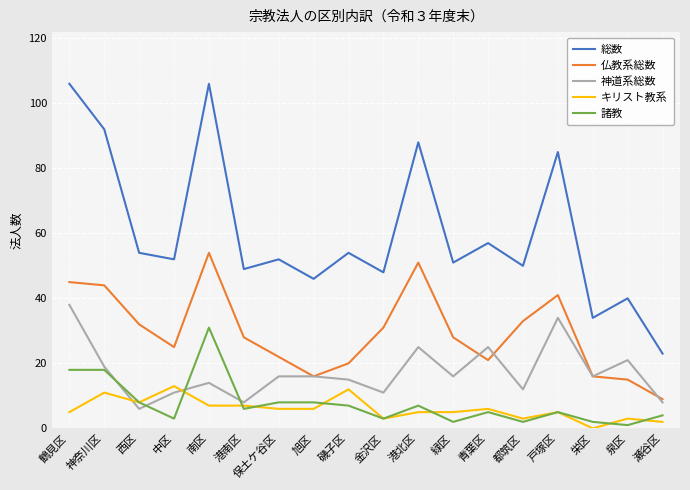

How many series are shown in this chart?

5